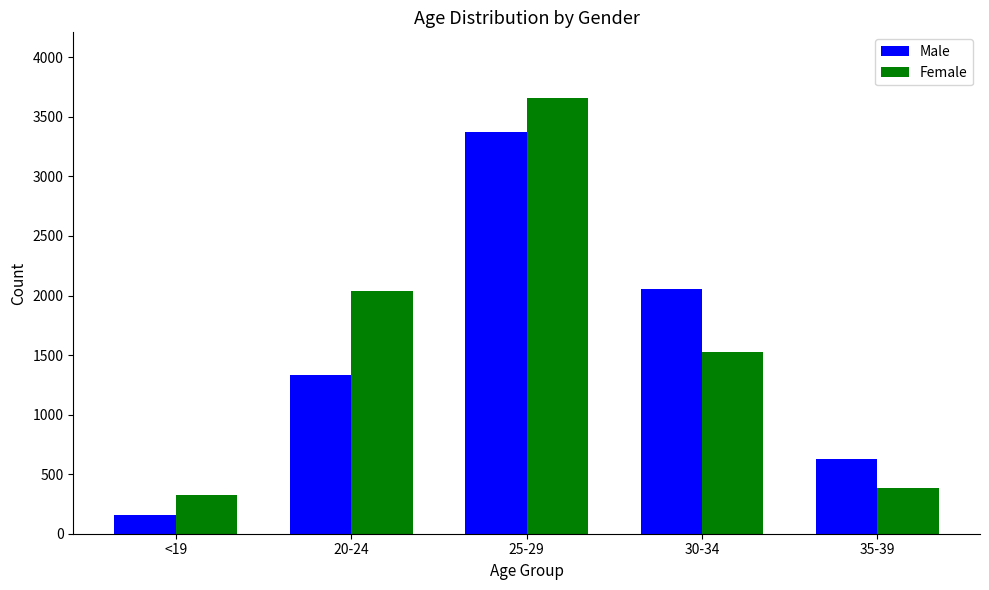

At which category is the sum across all series the highest?

25-29